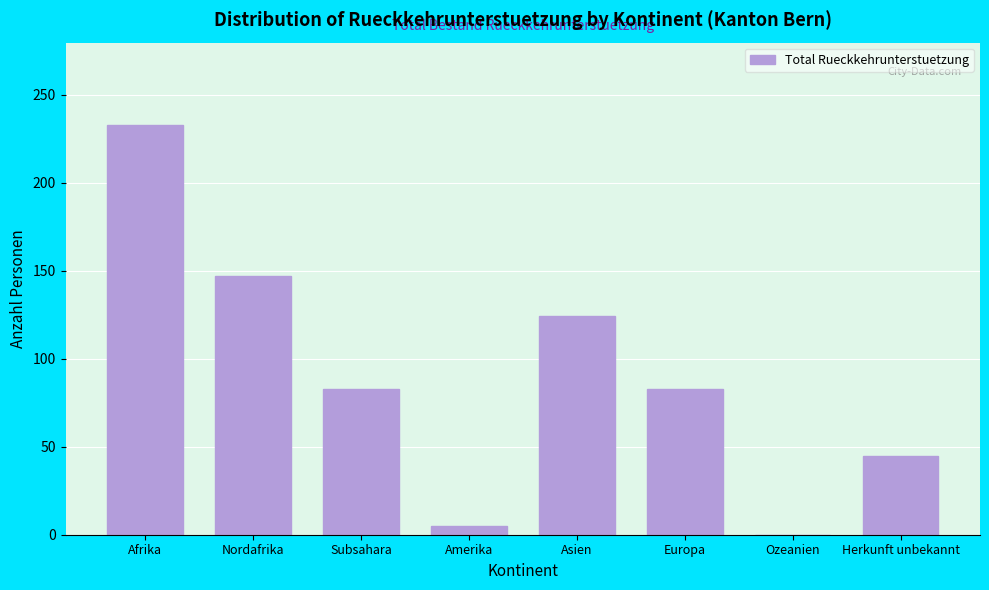

Reading left to right, extract all data points from this chart.

Afrika=233	Nordafrika=147	Subsahara=83	Amerika=5	Asien=124	Europa=83	Ozeanien=0	Herkunft unbekannt=45